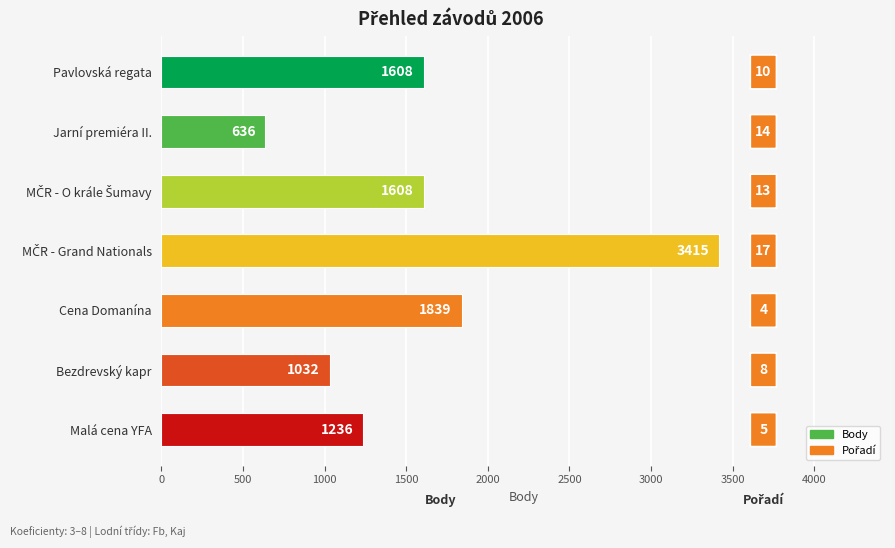

What is the difference between the maximum and minimum values?

2779